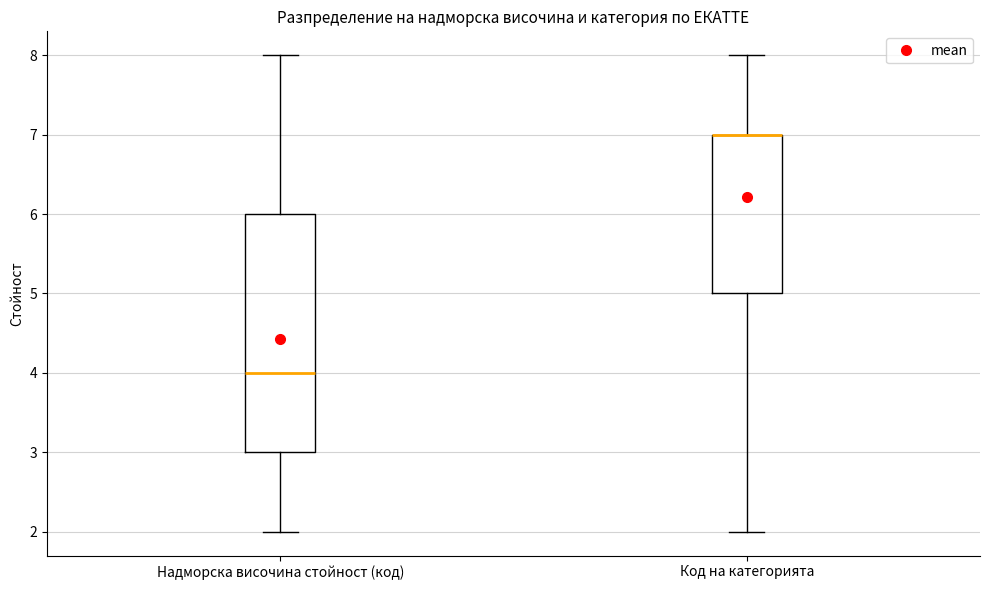

Reading left to right, transcribe this box plot: for each box, give where its median line is, the range the box spans, and where its two whiskers end, as read against the y-axis. The values are not printed on the chart, so give them approximately, as read against the axis.

Надморска височина стойност (код): median 4, box 3 to 6, whiskers 2 to 8
Код на категорията: median 7 (drawn on the box's upper edge), box 5 to 7, whiskers 2 to 8